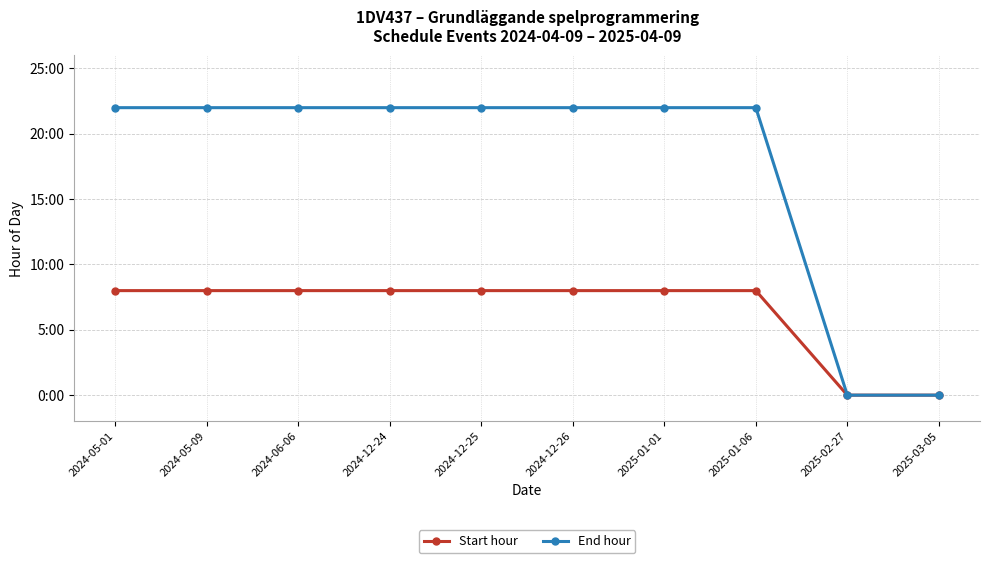

What is the approximate value of End hour at 2024-05-01?

22